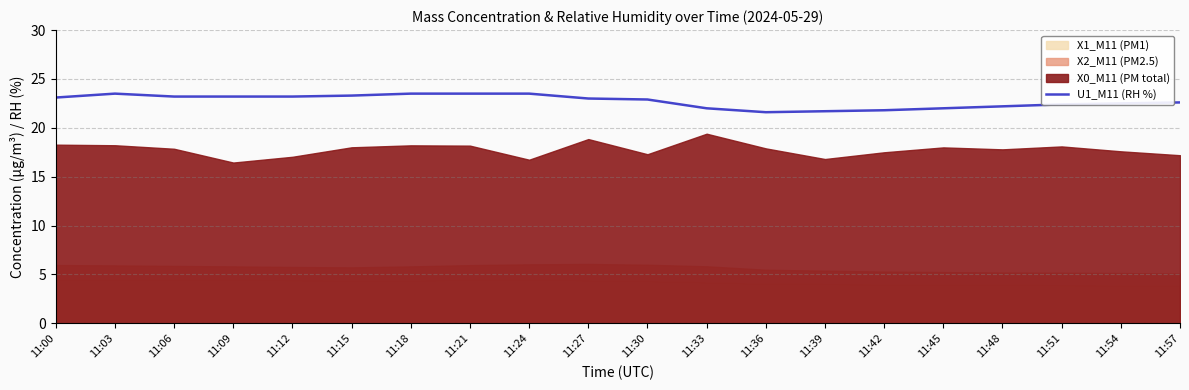

What is the value of the 4th point from the left?

23.2